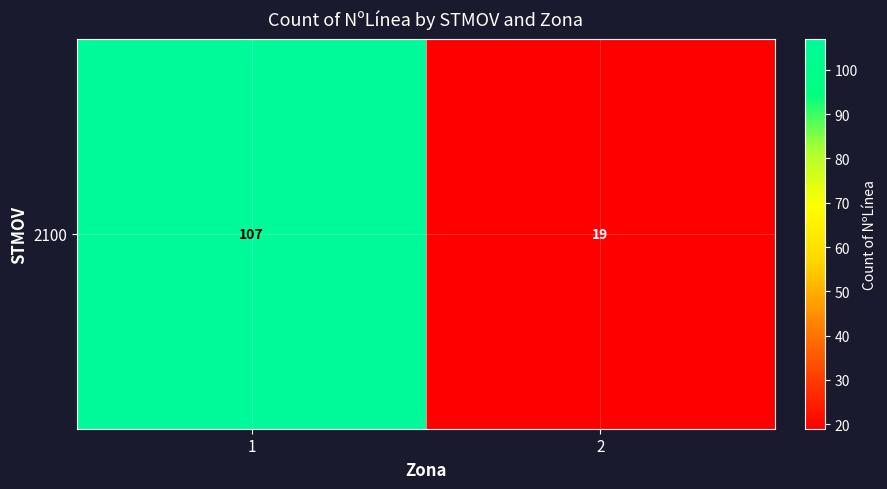

What is the greatest value displayed?

107